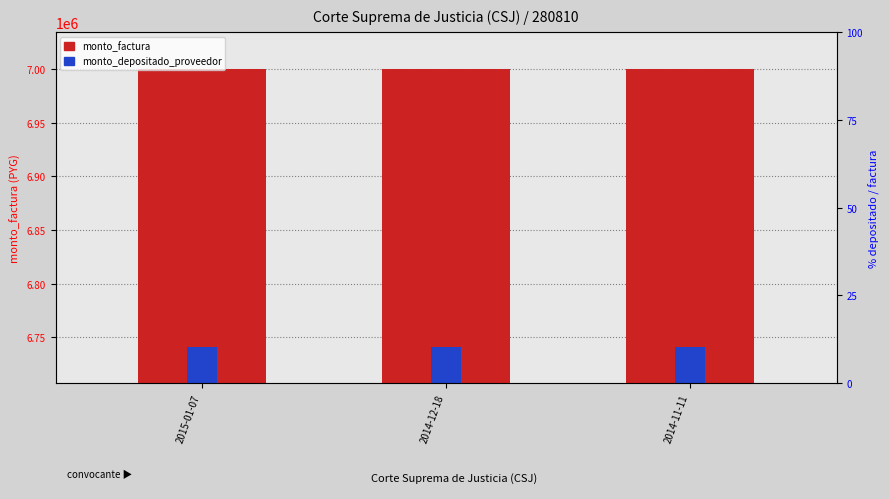

At how many categories does at least one series exceed 6964925?

3